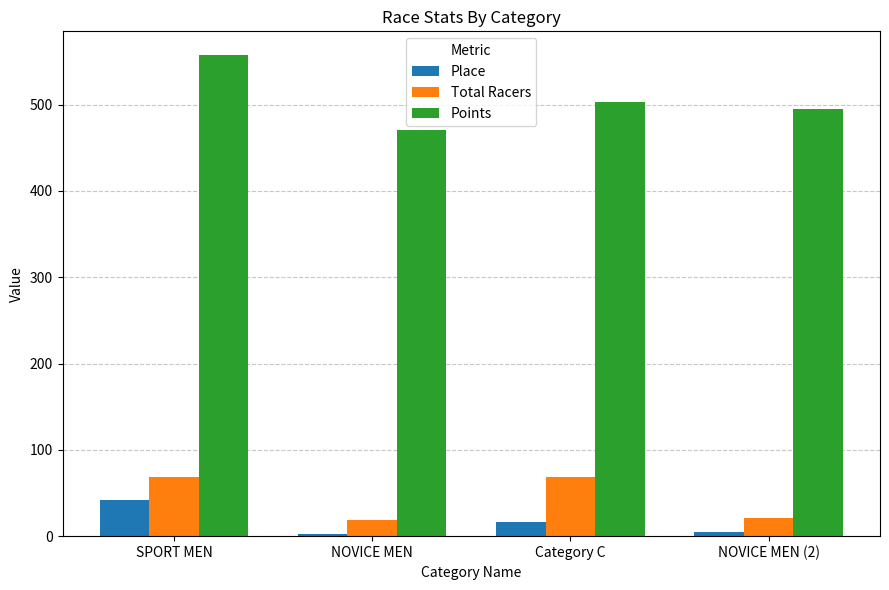

Is it true that Points equals 314.7 at NOVICE MEN (2)?

False